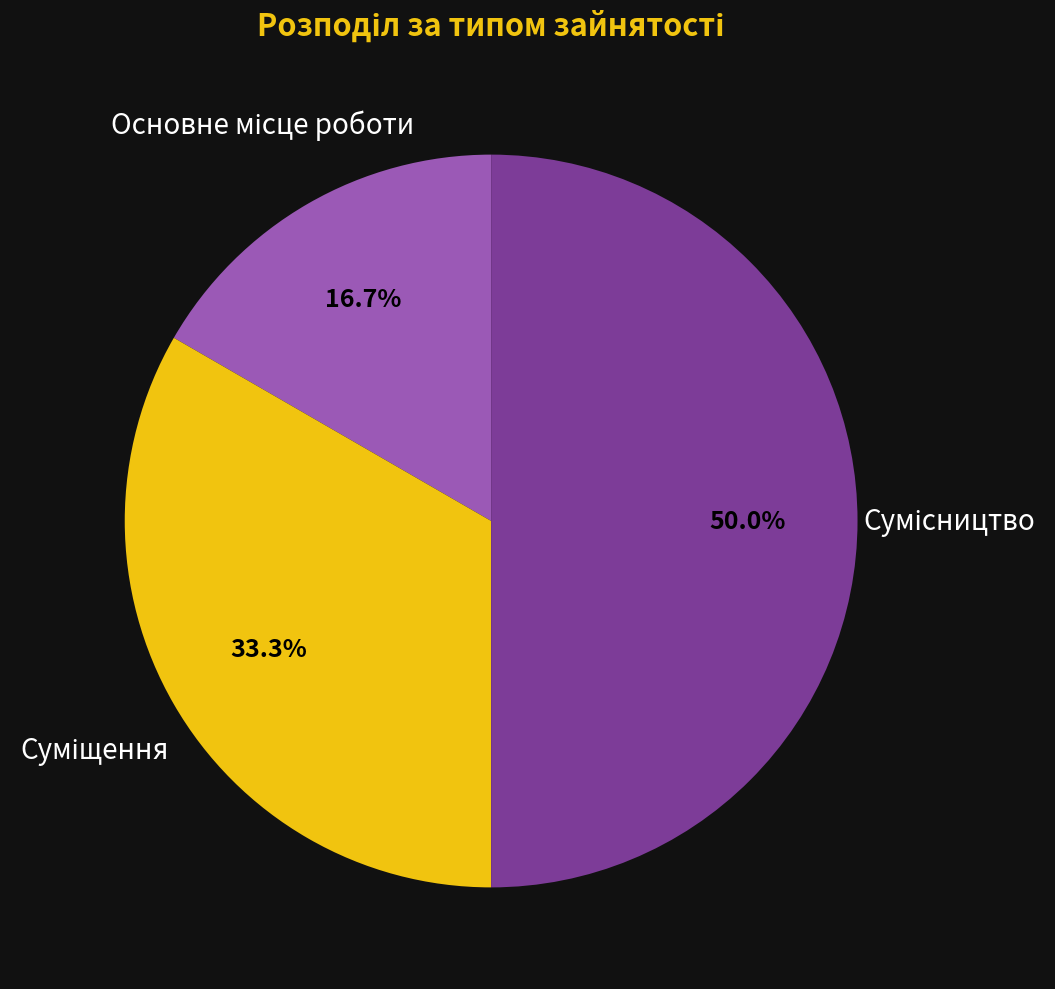

To the nearest percent, what portion does Суміщення represent?

33%